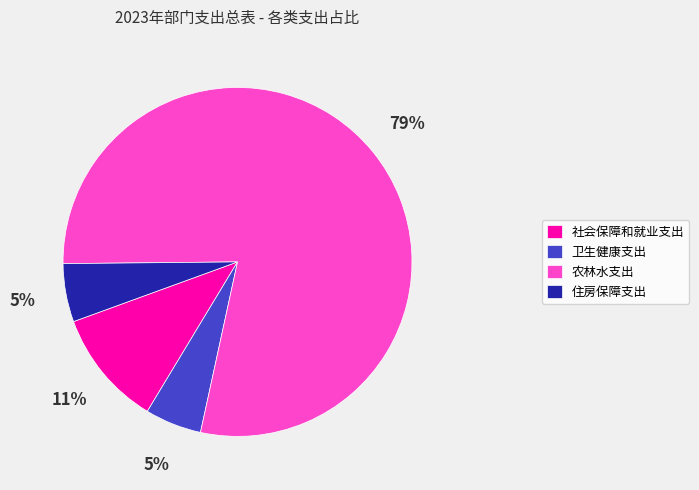

Count the number of slices in the pie.

4